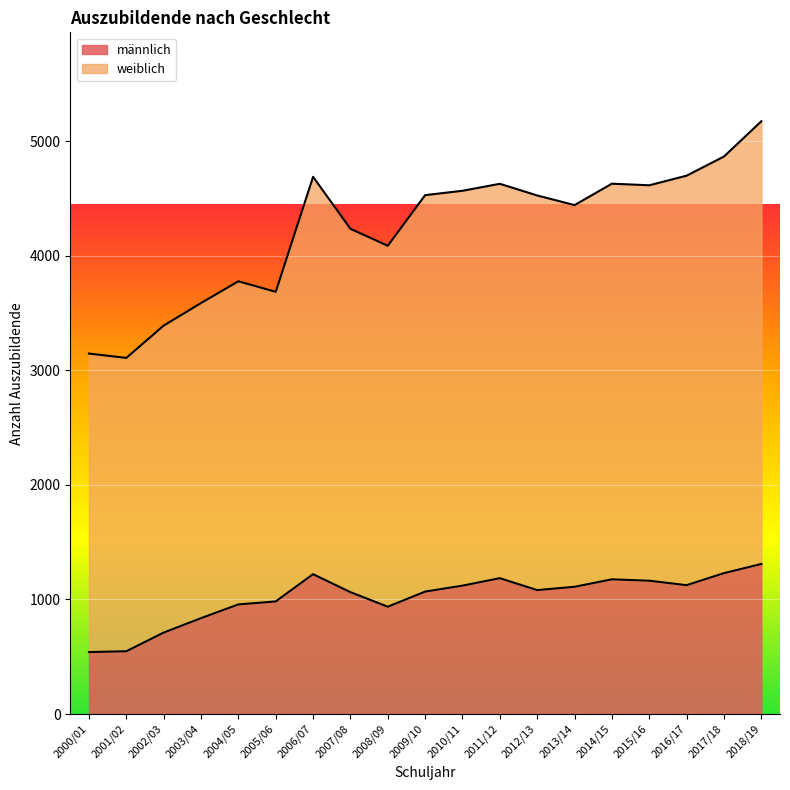

At how many categories does at least one series exceed 4406?

11